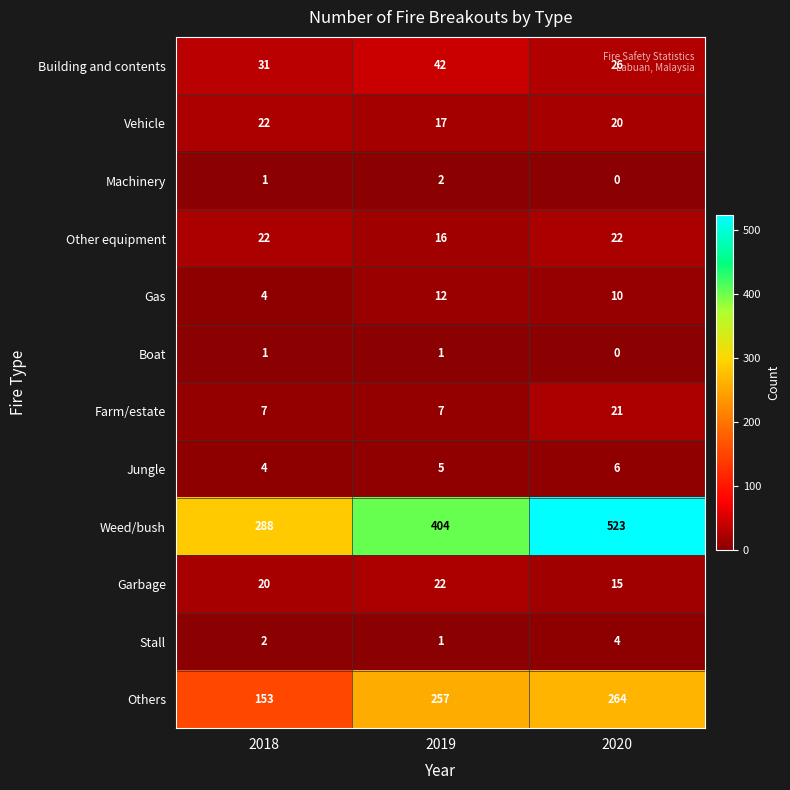

Which series has the largest range (max minus min)?

Weed/bush